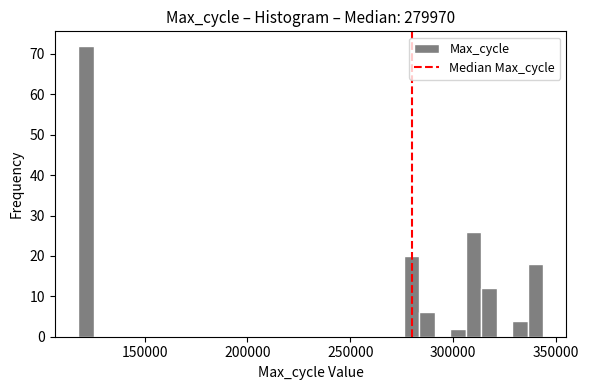

Read against the x-axis, roughly where is the centre of the tallest bar?

120000